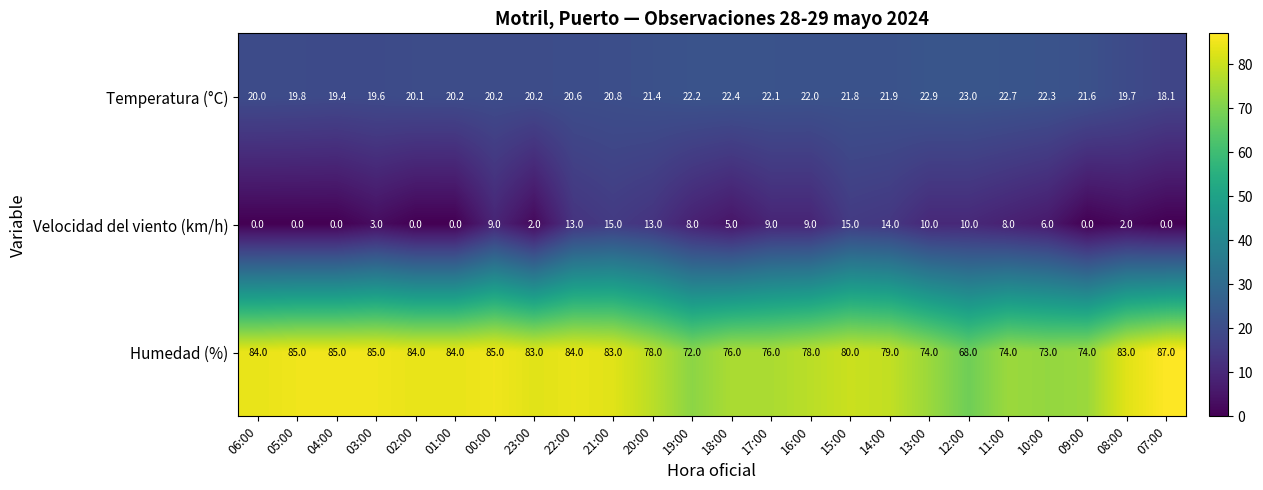

At which label does Humedad (%) first exceed 83?

06:00